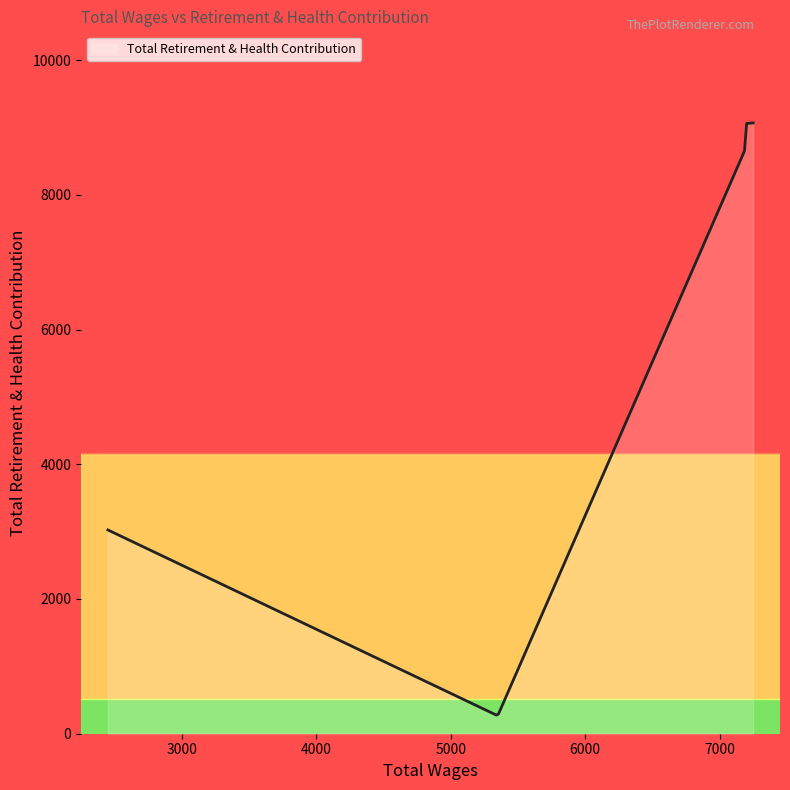

What is the average value?

6532